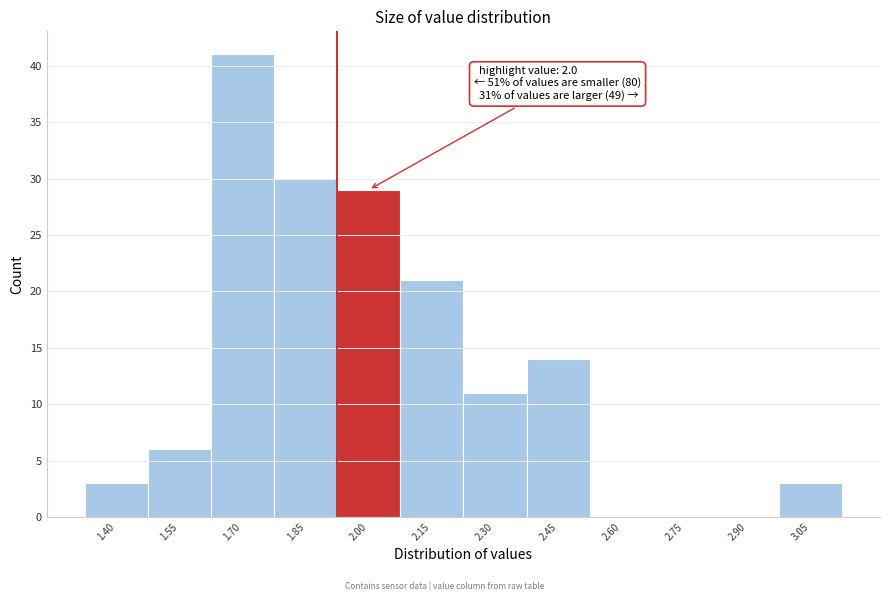

Reading right to left, list all the values displayed in this chart.

3.05=3	2.90=0	2.75=0	2.60=0	2.45=14	2.30=11	2.15=21	2.00=29	1.85=30	1.70=41	1.55=6	1.40=3